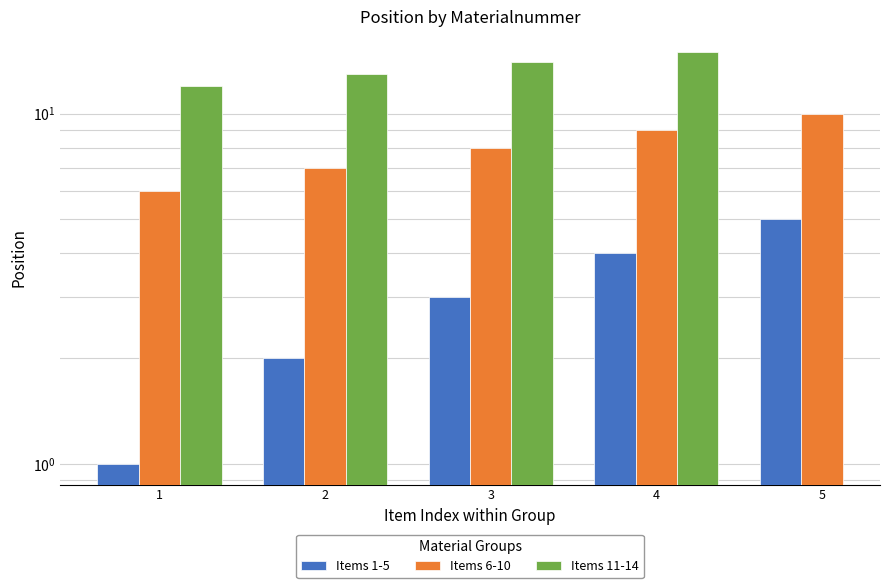

What is the difference between the maximum and minimum values in the Items 11-14 series?

3.0